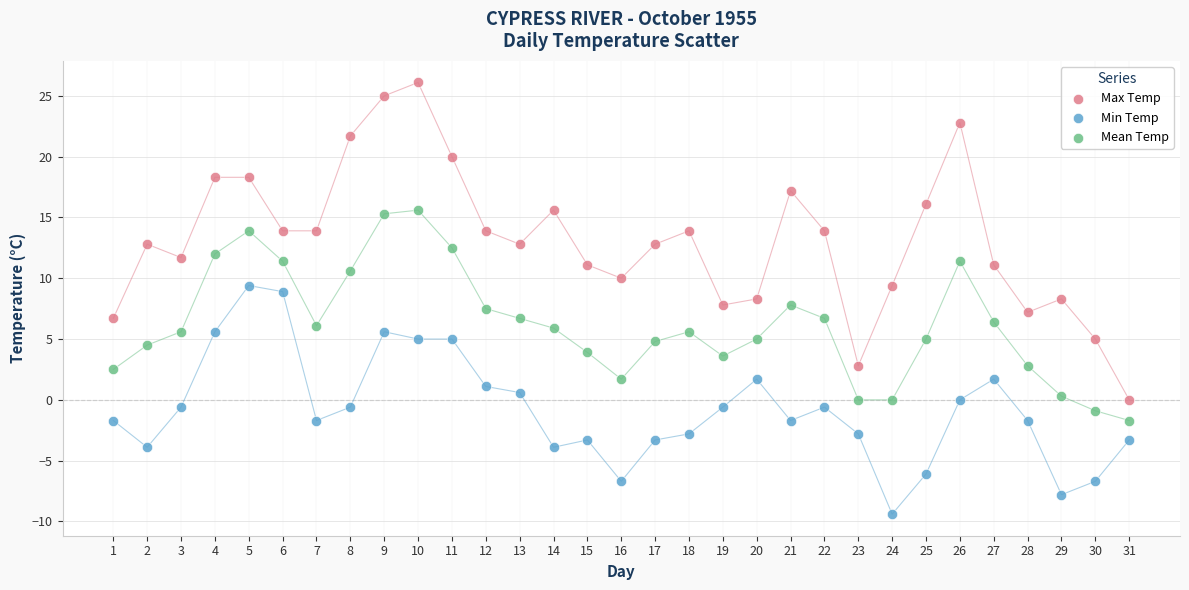

Across all data points, what is the range of Y values (max minus min)?

35.5